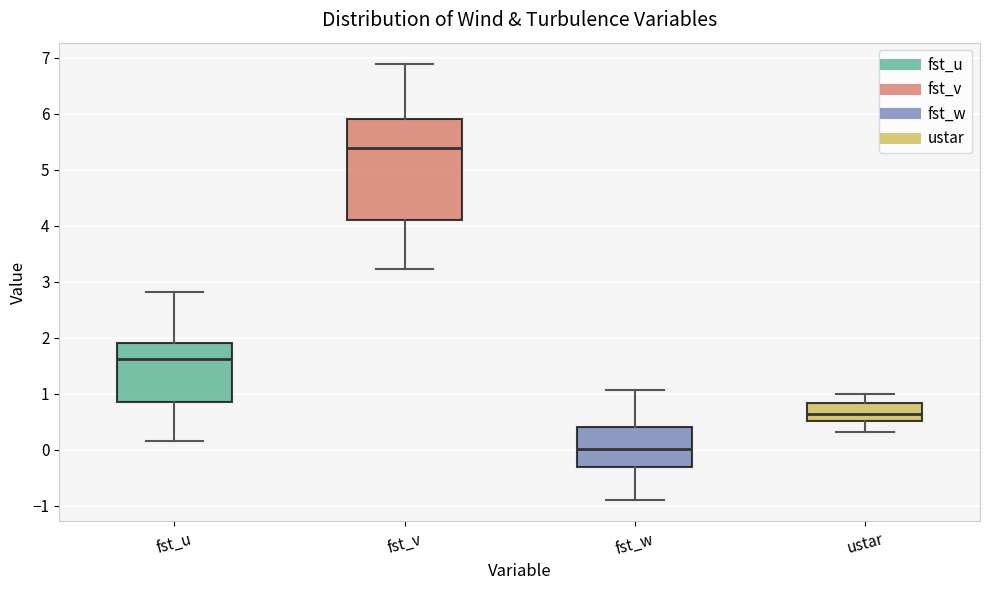

Where does the lower whisker of the box for ustar end on the y-axis? The values are not printed on the chart, so give them approximately, as read against the axis.

0.3